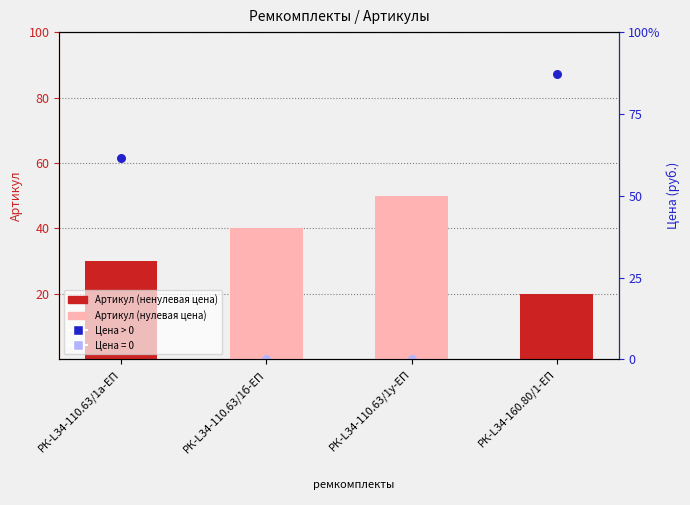

Approximately how many times larger is the value at РК-L34-160.80/1-ЕП compared to РК-L34-110.63/1а-ЕП?

0.7